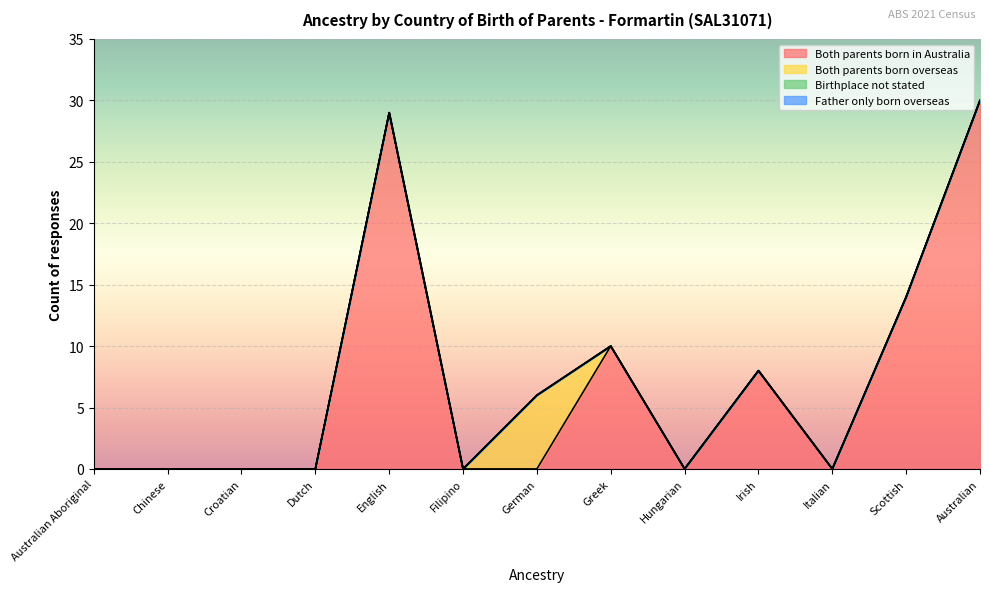

True or false: Both parents born overseas and Father only born overseas intersect in this chart.

False